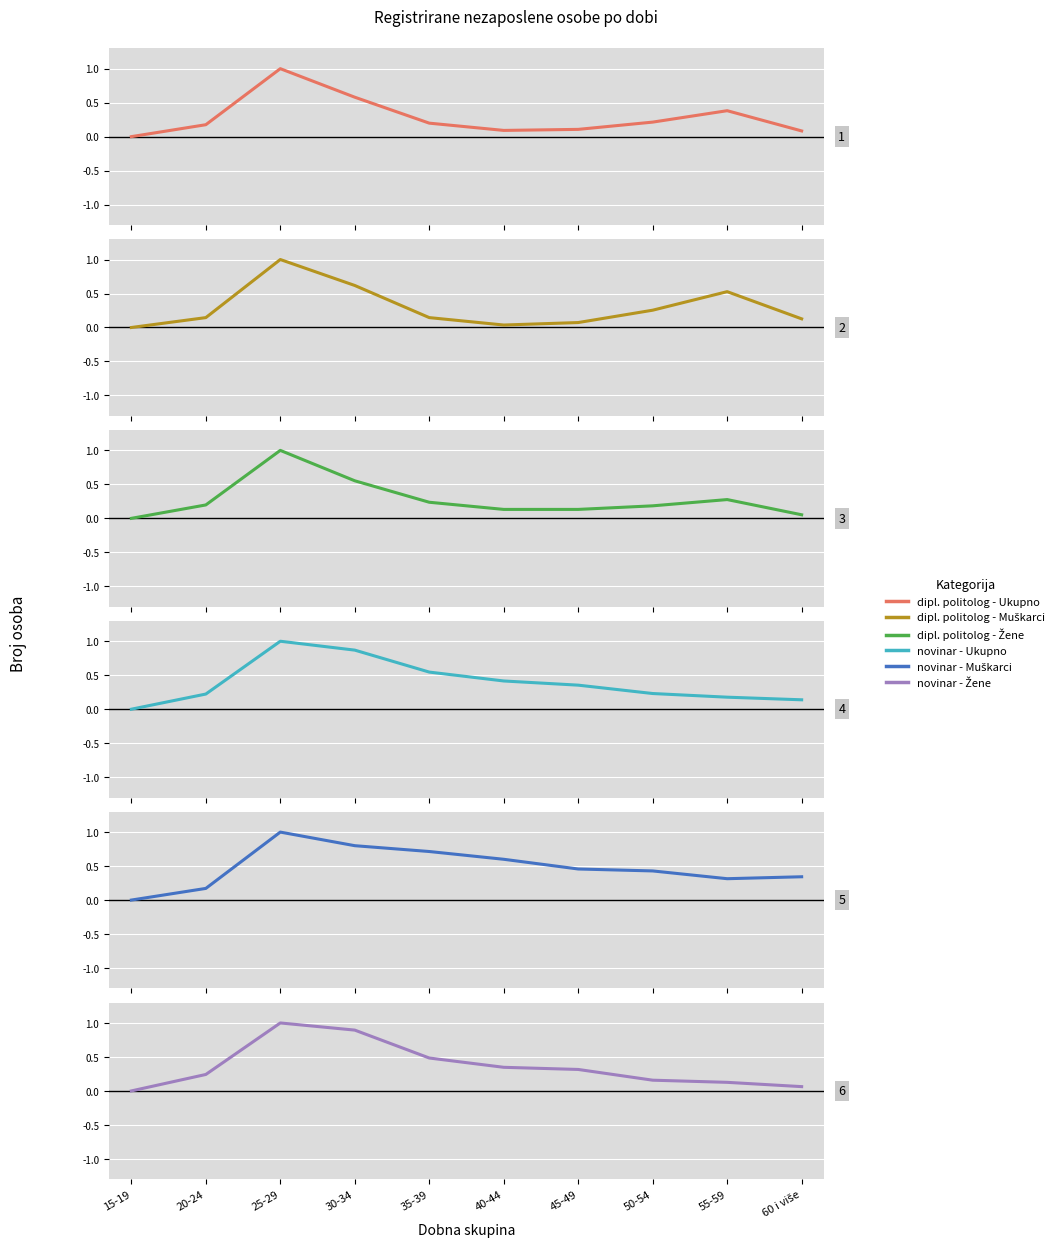

What is the label of the 3rd point from the right?

50-54